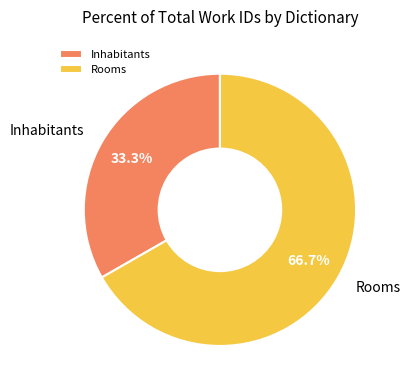

Is it true that Inhabitants is 43% of the pie?

False